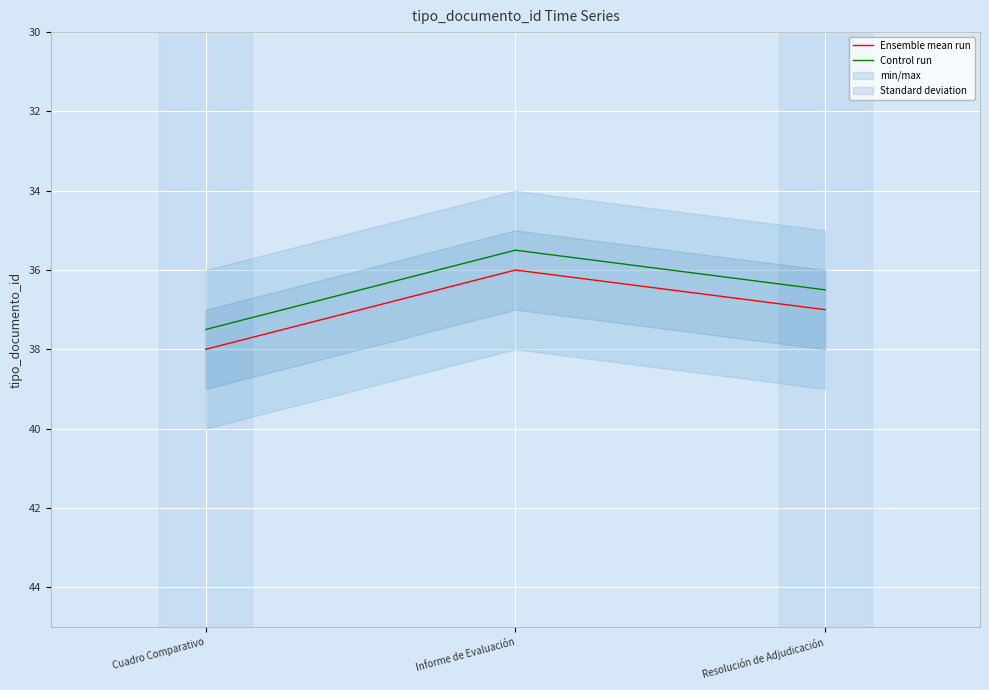

True or false: Control run has a value of 15.9 at Cuadro Comparativo.

False